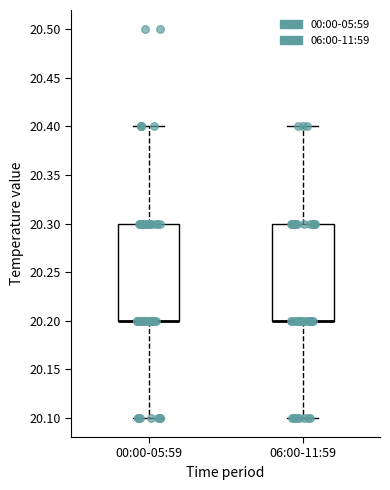

Where is the lower edge of the box for 00:00-05:59 on the y-axis? The values are not printed on the chart, so give them approximately, as read against the axis.

20.2